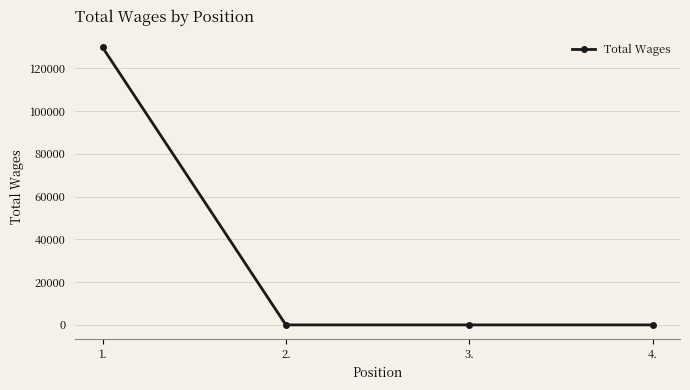

What is the change in value from 1. to 3.?

-129810